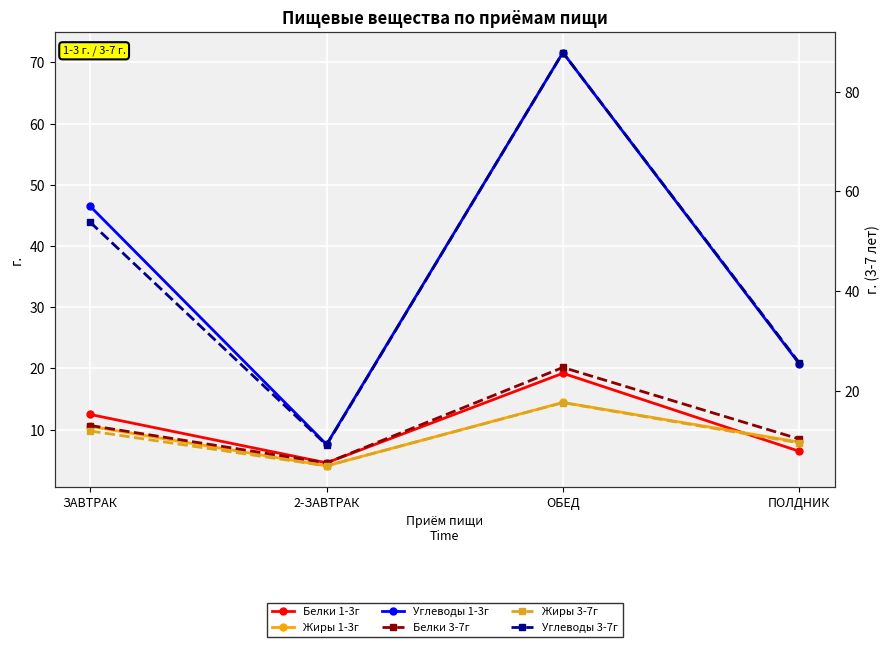

True or false: Углеводы 3-7г and Белки 3-7г intersect in this chart.

False